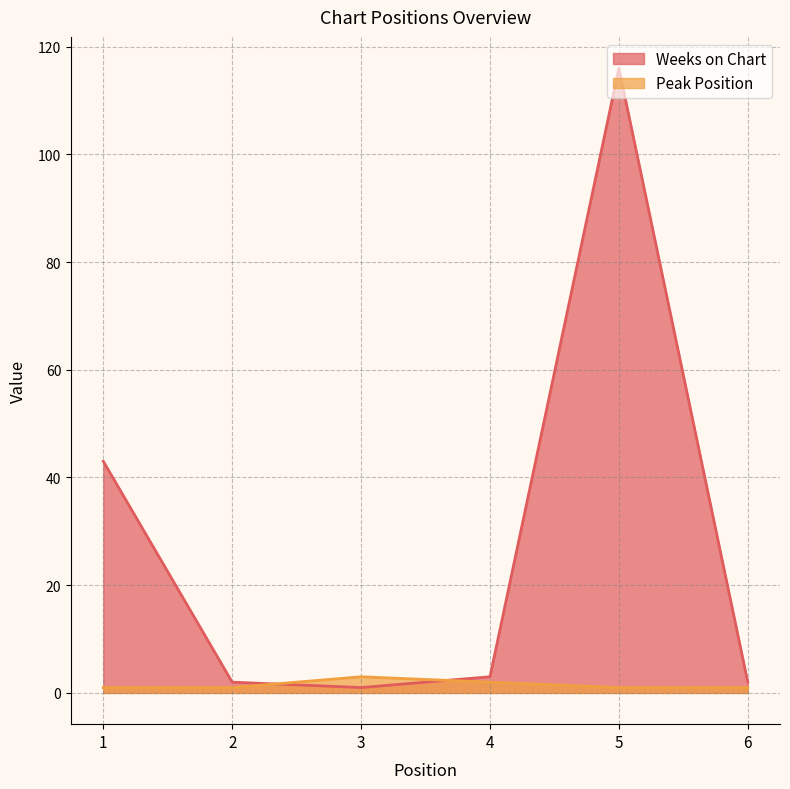

What is the value of the Peak Position point at the 2nd from the left?

1